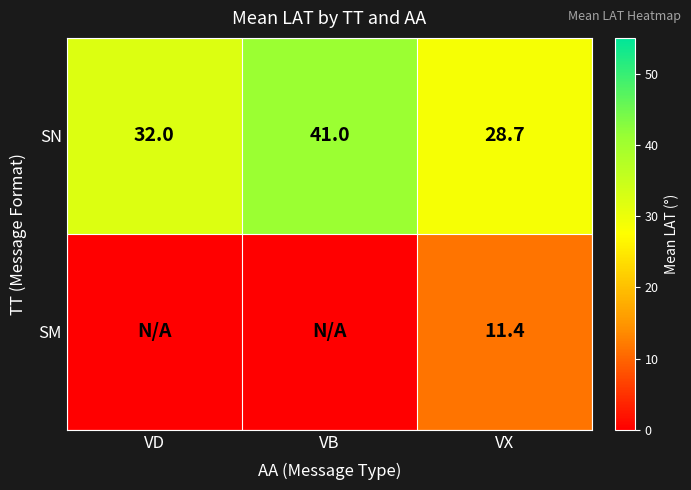

How many data points in SN are less than 32?

1